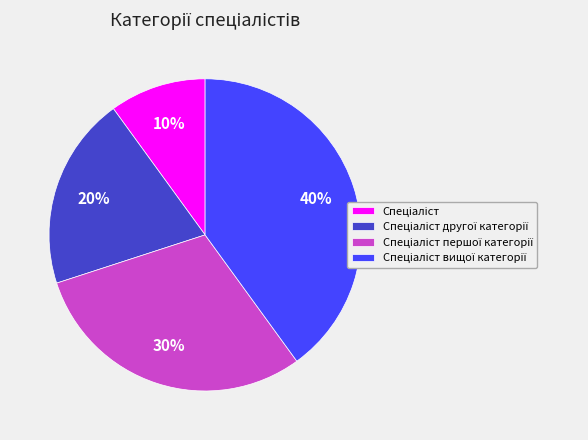

To the nearest percent, what is the difference between the largest and smallest slice percentages?

30%